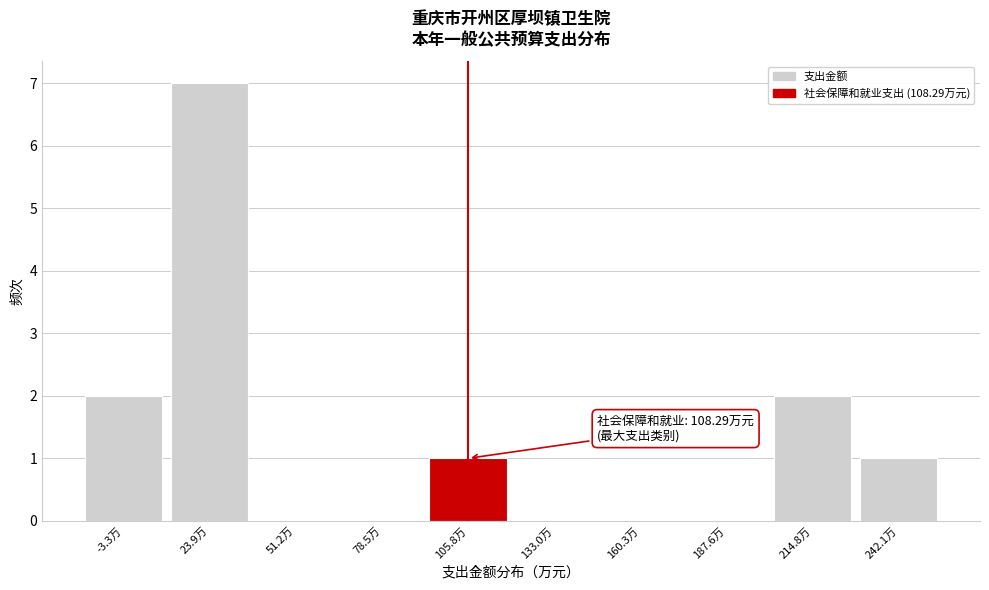

Reading left to right, extract all data points from this chart.

-3.3万=2	23.9万=7	51.2万=0	78.5万=0	105.8万=1	133.0万=0	160.3万=0	187.6万=0	214.8万=2	242.1万=1